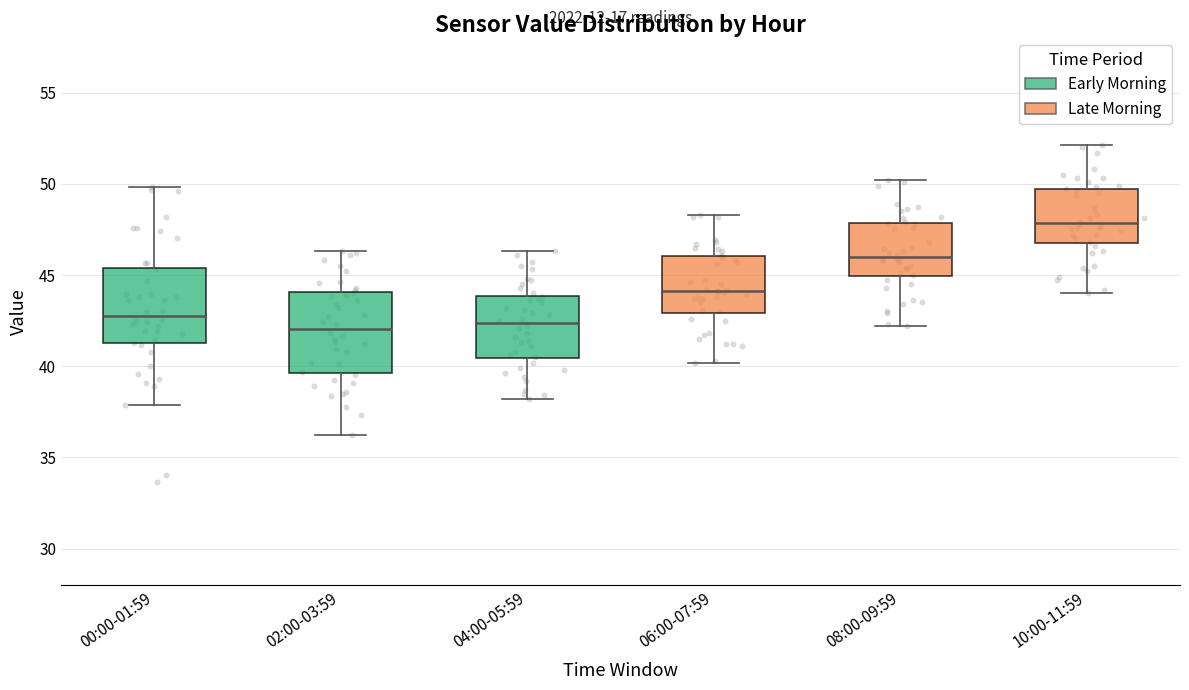

Reading left to right, read every box against the y-axis: the position of its median line, the range the box covers, and the ends of its whiskers. The values are not printed on the chart, so give them approximately, as read against the axis.

00:00-01:59: median 43.0, box 41.0 to 45.5, whiskers 38.0 to 50.0
02:00-03:59: median 42.0, box 39.5 to 44.0, whiskers 36.0 to 46.5
04:00-05:59: median 42.5, box 40.5 to 44.0, whiskers 38.0 to 46.5
06:00-07:59: median 44.0, box 43.0 to 46.0, whiskers 40.0 to 48.5
08:00-09:59: median 46.0, box 45.0 to 48.0, whiskers 42.0 to 50.0
10:00-11:59: median 48.0, box 47.0 to 49.5, whiskers 44.0 to 52.0